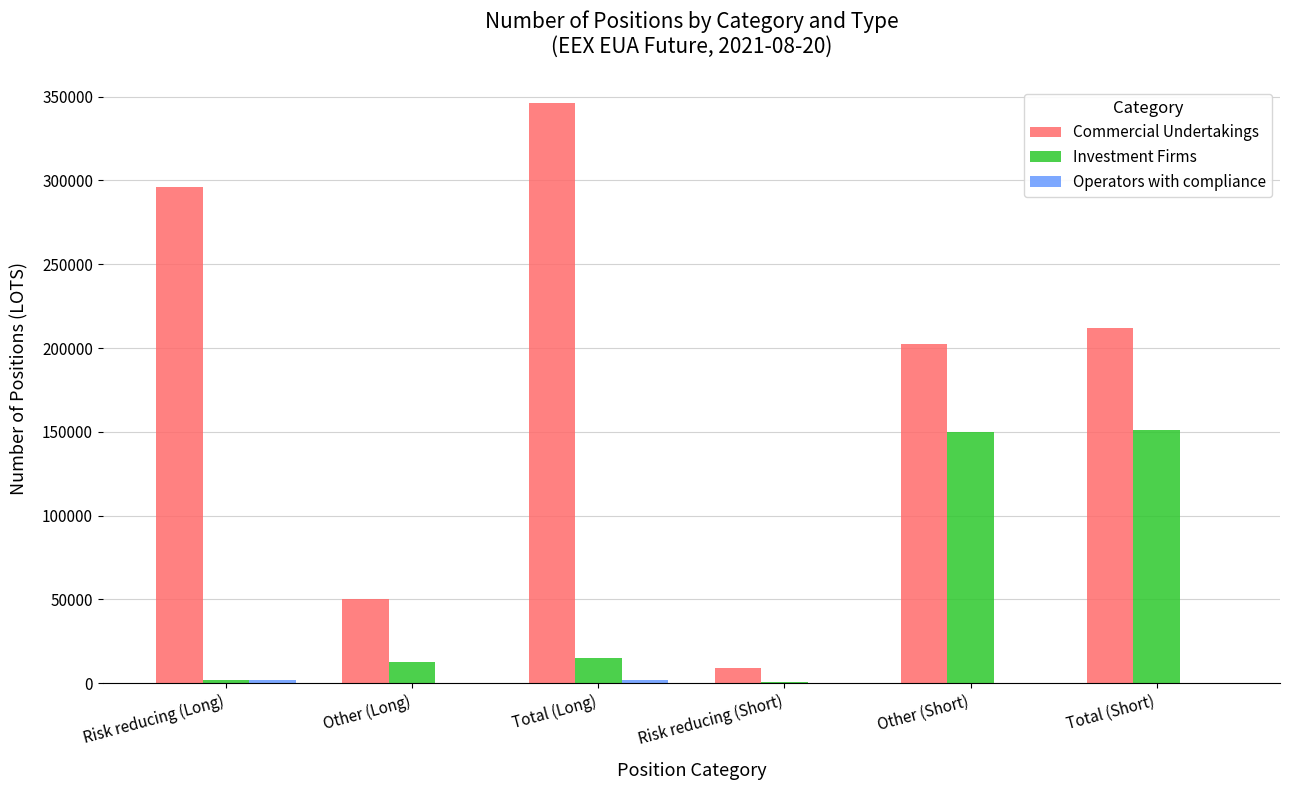

Which series changed the most between Total (Long) and Other (Short)?

Commercial Undertakings